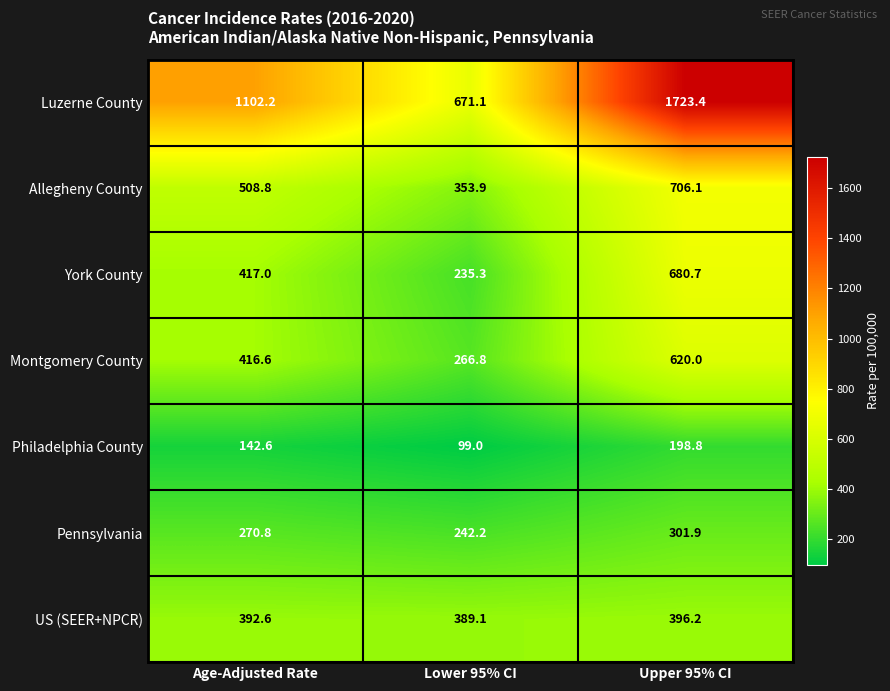

Which label corresponds to the smallest value in the chart?

Lower 95% CI